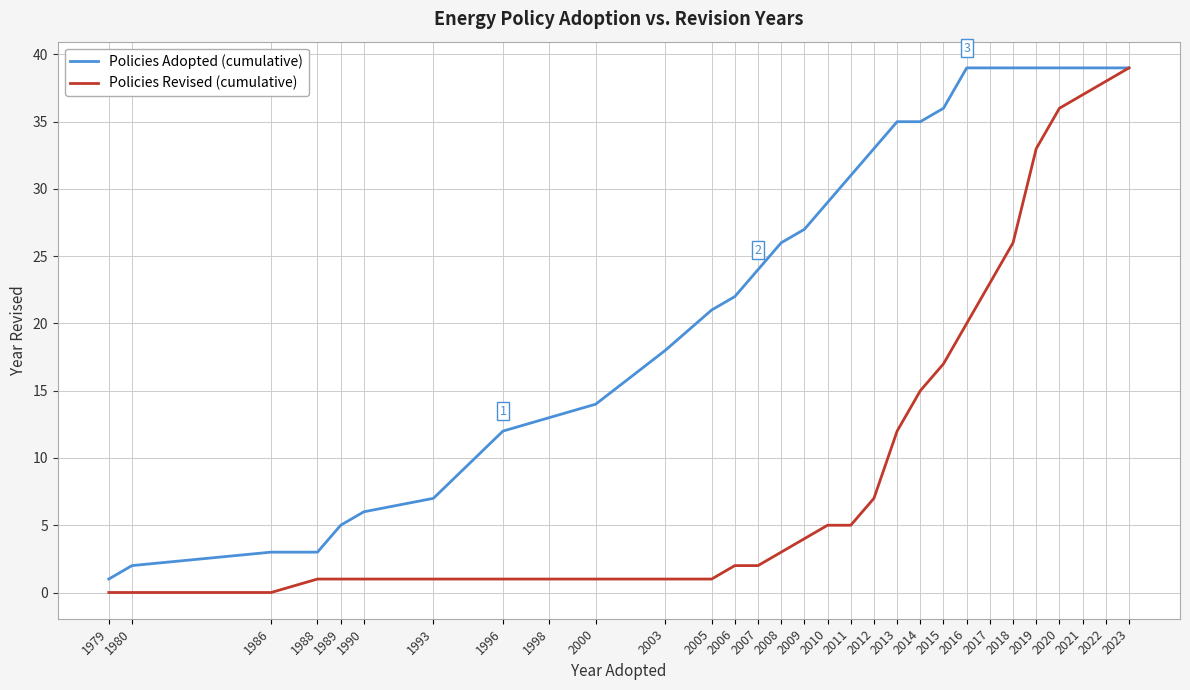

What is the total value across all series at 1986?

3